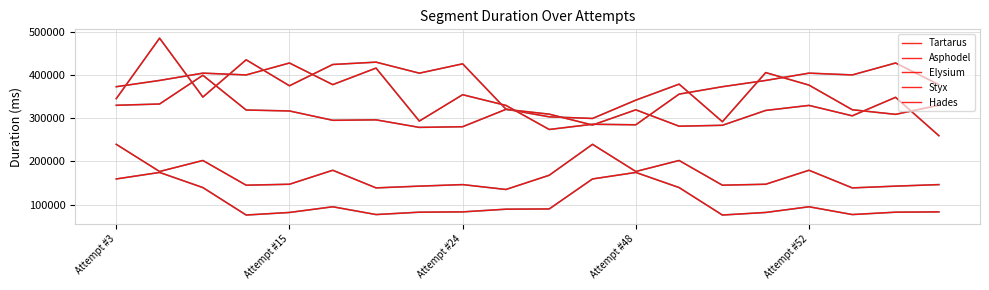

True or false: Hades and Elysium intersect in this chart.

False